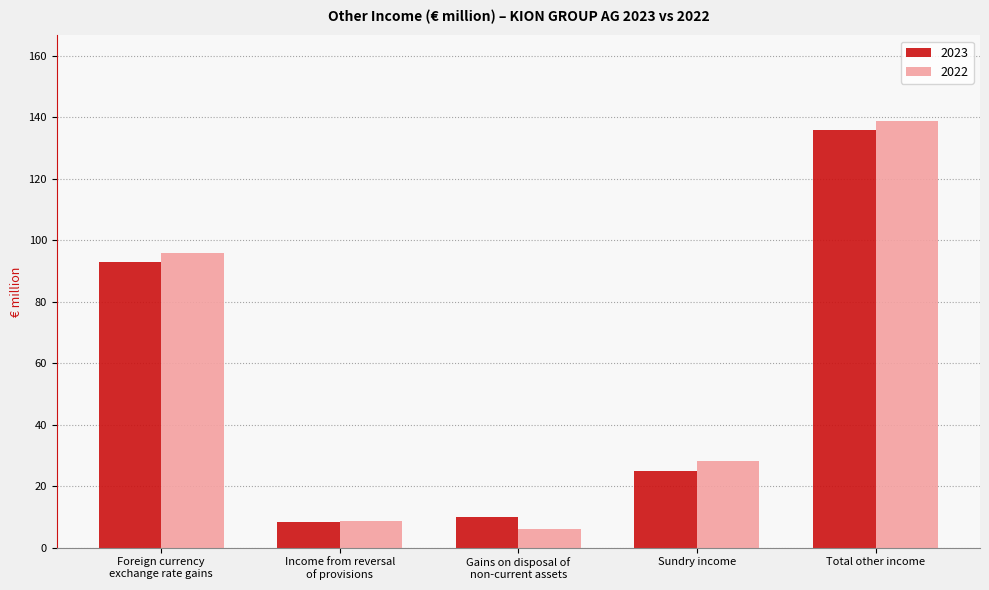

At which label is 2022 closest to 72?

Foreign currency
exchange rate gains